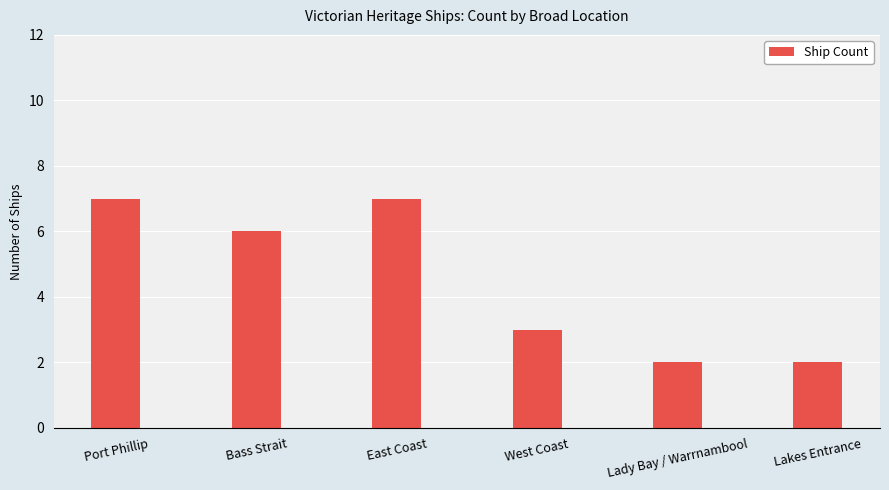

Approximately how many times larger is the value at Lady Bay / Warrnambool compared to Lakes Entrance?

1.0